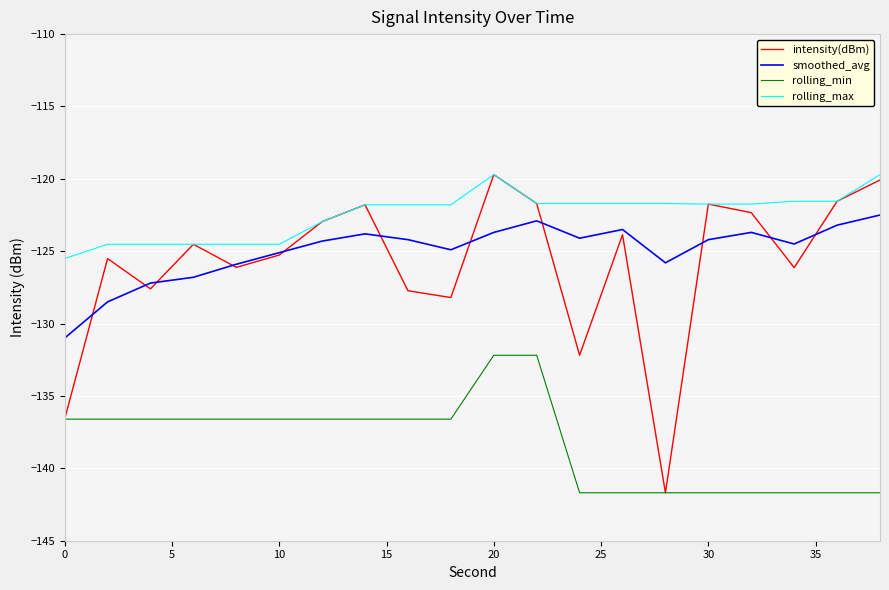

Which series has the largest range (max minus min)?

intensity(dBm)